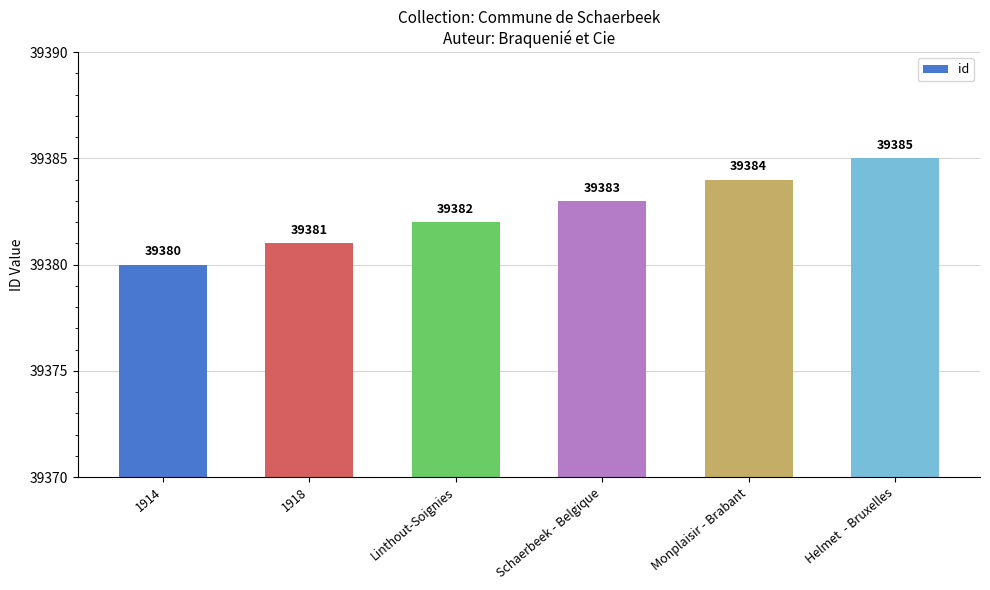

Read the value at Monplaisir - Brabant.

39384